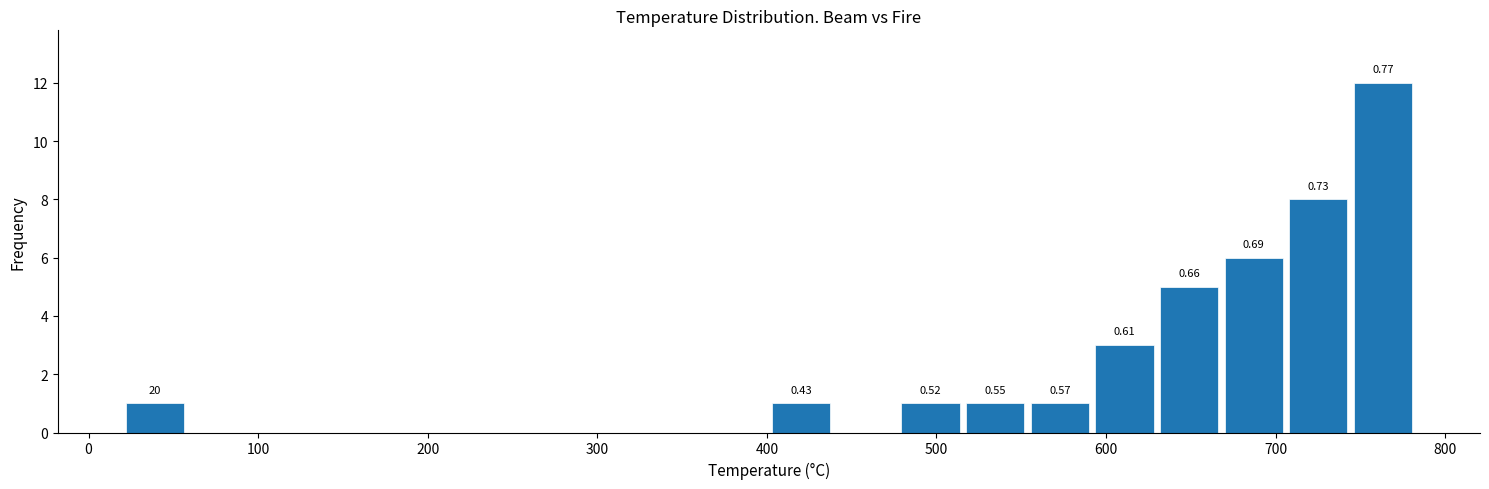

Around what value on the x-axis is the tallest bar? Give the approximate position of its centre, as read against the axis.

760